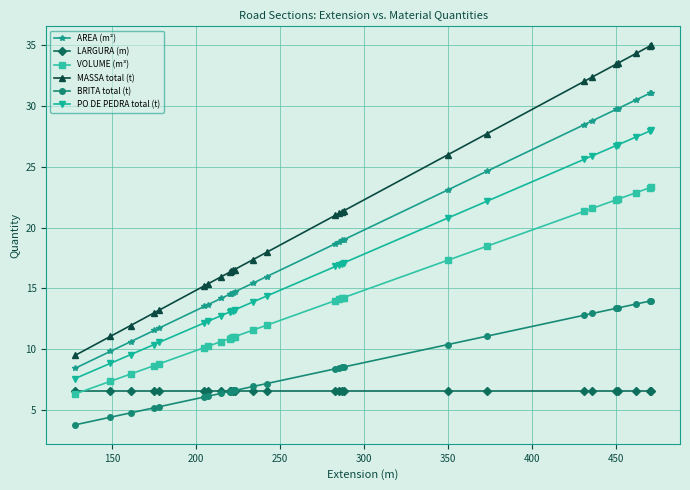

What is the sum of all LARGURA (m) values?

178.2